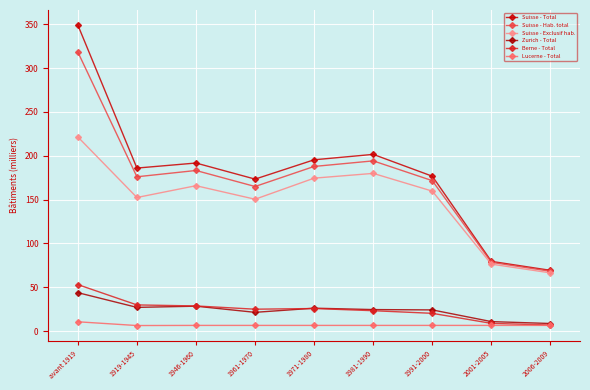

What is the label of the 1st point from the right?

2006-2009